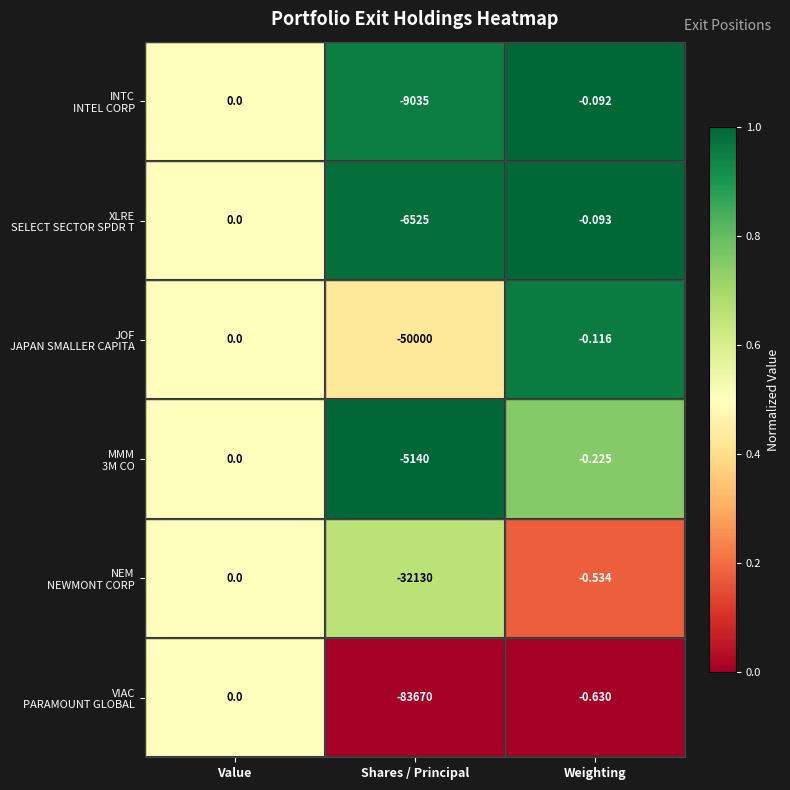

Which category has the lowest value across all series?

Shares / Principal